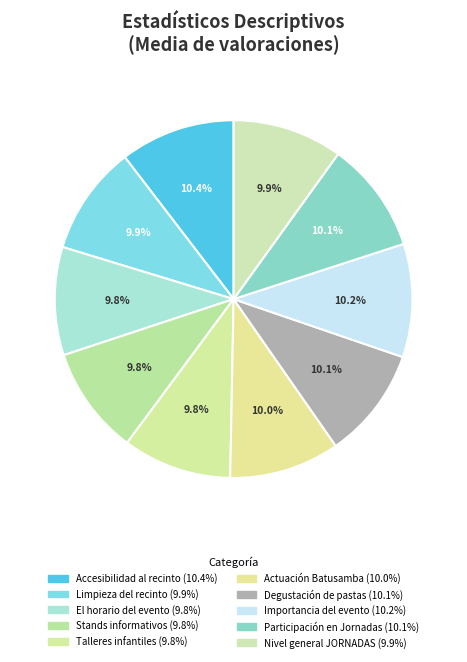

Is Talleres infantiles the majority of the pie?

No